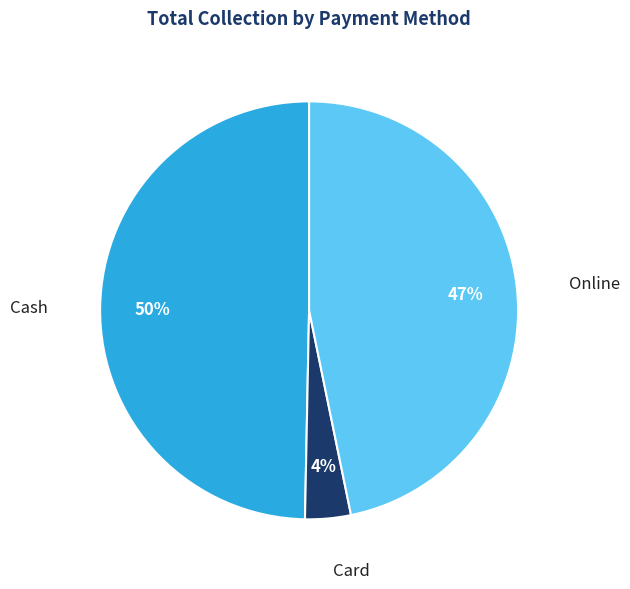

Is there any slice that represents more than half of the pie?

No